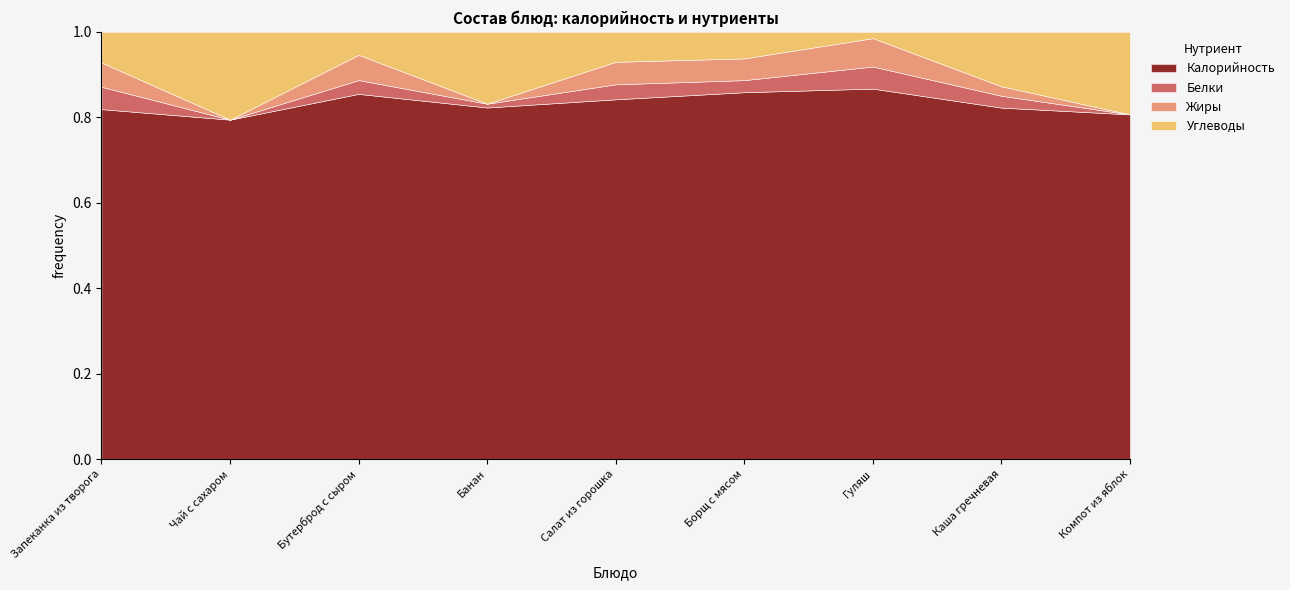

Reading right to left, extract all data points from this chart.

Калорийность: 117	297	235	152	48	93	159	58	376
Белки: 0	10	14	5	2	1	6	0	24
Жиры: 0	8	18	9	3	0	11	0	26
Углеводы: 28	46	4	11	4	19	10	15	33